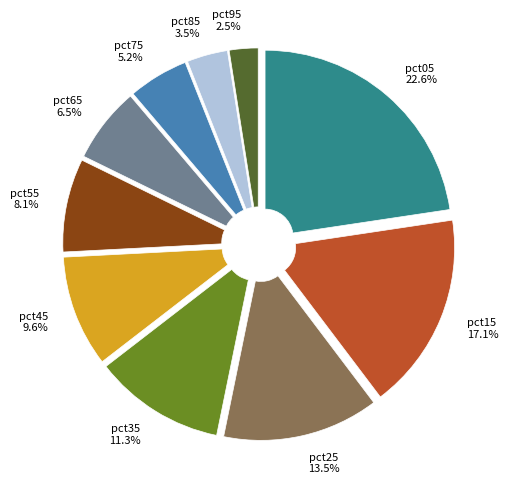

Which category has the smallest portion of the pie?

pct95